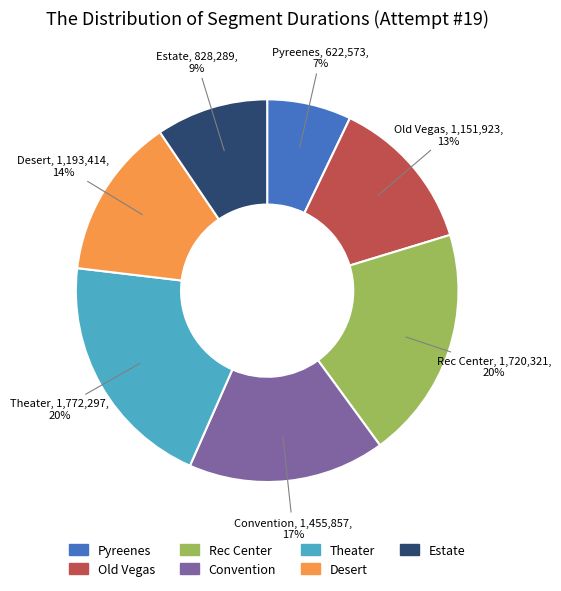

How many segments does this pie chart have?

7